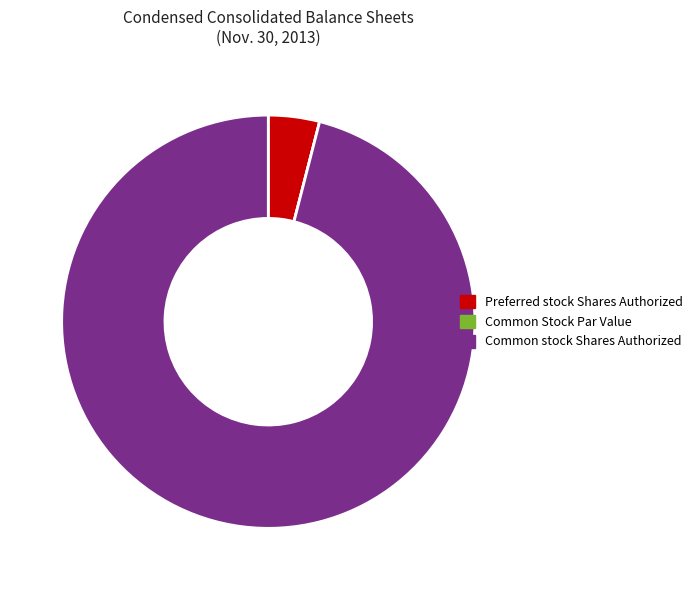

What is the largest slice in the pie chart?

Common stock Shares Authorized